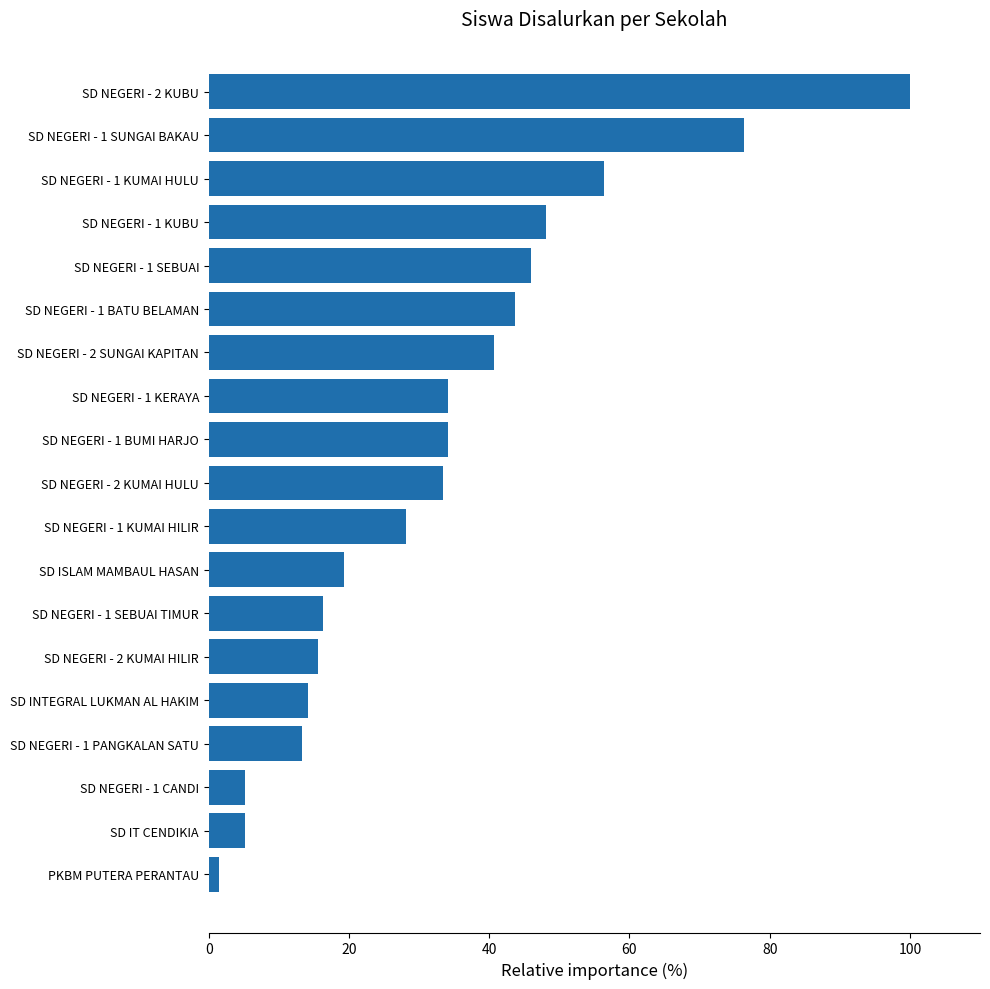

What is the minimum value shown in the chart?

1.5